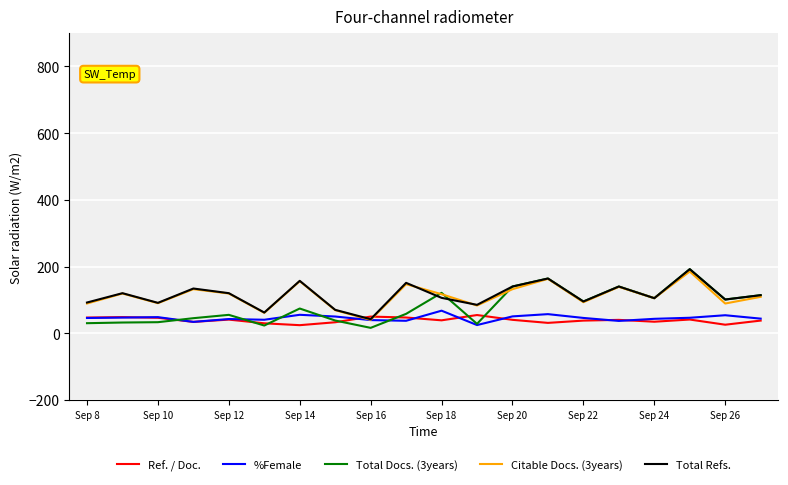

What is the lowest value of the Citable Docs. (3years) series?

40.0